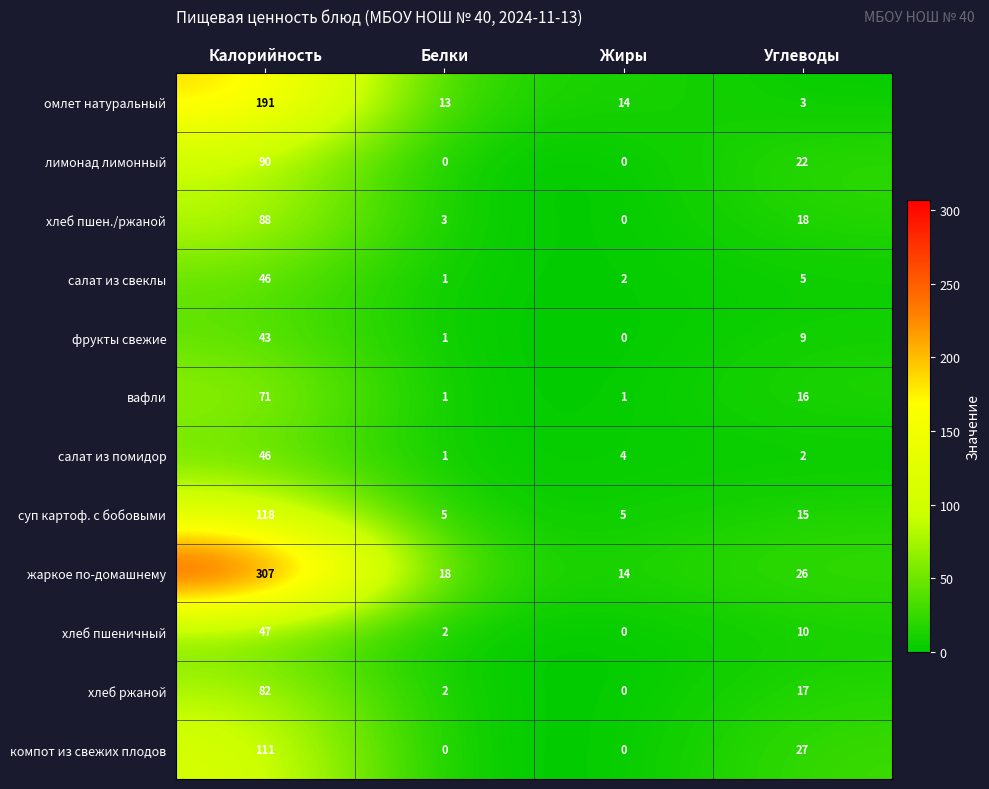

What is the sum of all омлет натуральный values?

221